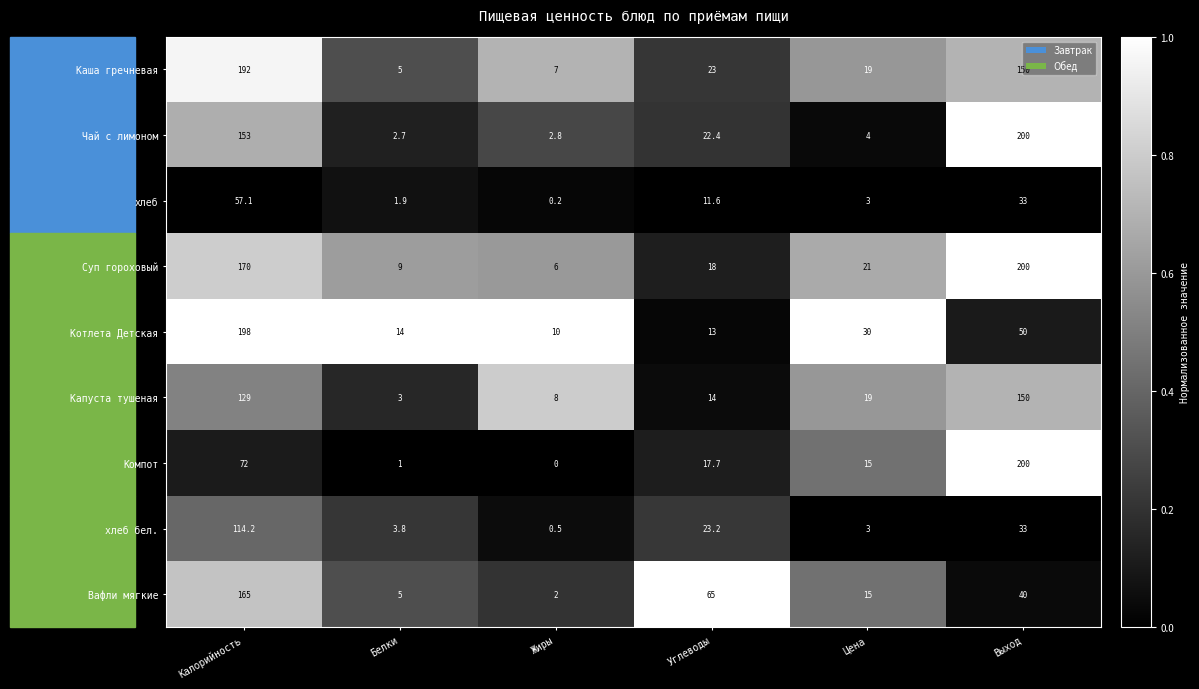

True or false: Капуста тушеная has a value of 5.4 at Белки.

False